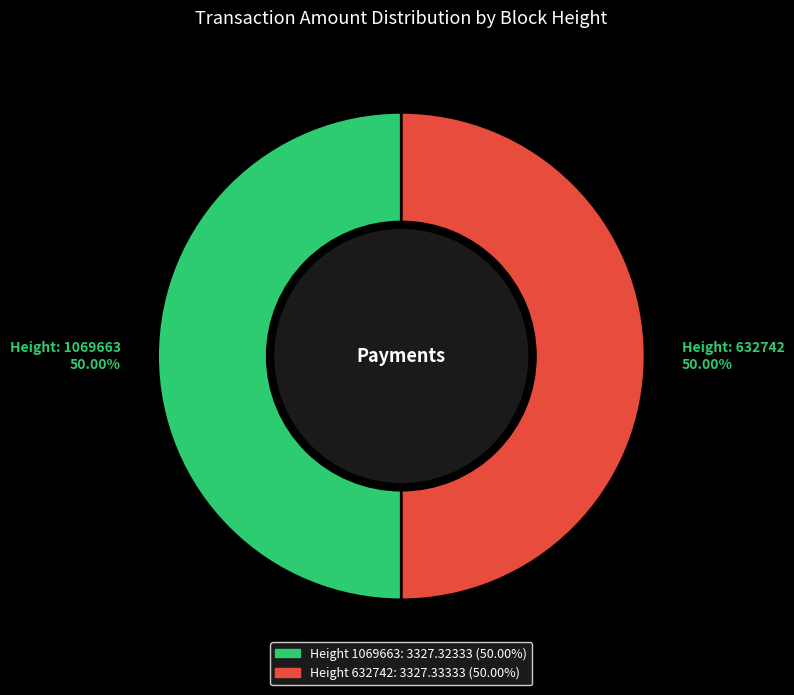

How many slices are in this pie chart?

2